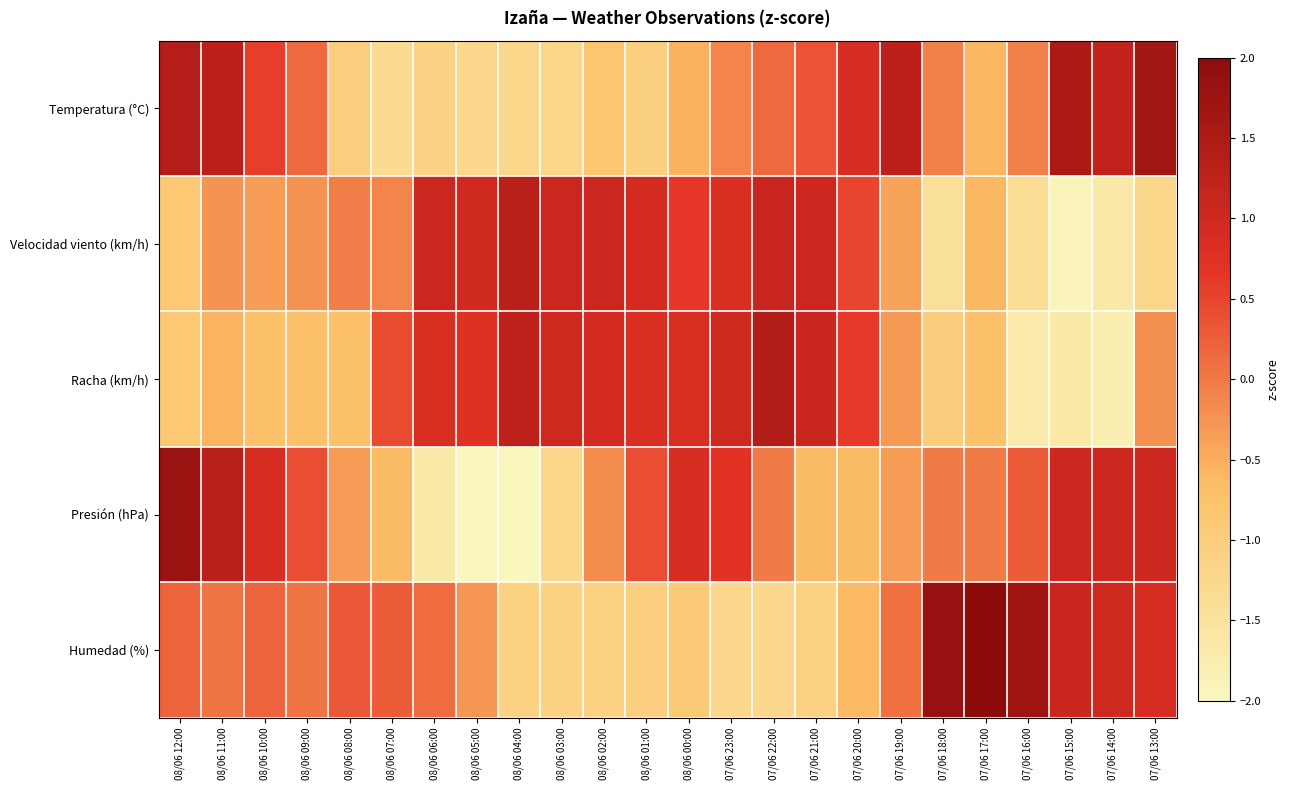

Reading left to right, what are all the values shown in this chart?

Temperatura (°C): 08/06 12:00=1.4	08/06 11:00=1.3	08/06 10:00=0.6	08/06 09:00=0.1	08/06 08:00=-1.0	08/06 07:00=-1.3	08/06 06:00=-1.1	08/06 05:00=-1.3	08/06 04:00=-1.2	08/06 03:00=-1.2	08/06 02:00=-0.8	08/06 01:00=-1.1	08/06 00:00=-0.5	07/06 23:00=-0.1	07/06 22:00=0.1	07/06 21:00=0.4	07/06 20:00=0.9	07/06 19:00=1.3	07/06 18:00=-0.1	07/06 17:00=-0.6	07/06 16:00=-0.1	07/06 15:00=1.5	07/06 14:00=1.2	07/06 13:00=1.7
Velocidad viento (km/h): 08/06 12:00=-0.9	08/06 11:00=-0.3	08/06 10:00=-0.3	08/06 09:00=-0.3	08/06 08:00=-0.1	08/06 07:00=-0.1	08/06 06:00=1.1	08/06 05:00=1.0	08/06 04:00=1.3	08/06 03:00=1.1	08/06 02:00=1.1	08/06 01:00=0.9	08/06 00:00=0.6	07/06 23:00=0.8	07/06 22:00=1.1	07/06 21:00=1.1	07/06 20:00=0.5	07/06 19:00=-0.4	07/06 18:00=-1.4	07/06 17:00=-0.6	07/06 16:00=-1.4	07/06 15:00=-1.9	07/06 14:00=-1.6	07/06 13:00=-1.2
Racha (km/h): 08/06 12:00=-0.9	08/06 11:00=-0.6	08/06 10:00=-0.7	08/06 09:00=-0.7	08/06 08:00=-0.7	08/06 07:00=0.4	08/06 06:00=0.8	08/06 05:00=0.8	08/06 04:00=1.3	08/06 03:00=1.0	08/06 02:00=0.9	08/06 01:00=0.8	08/06 00:00=0.8	07/06 23:00=1.0	07/06 22:00=1.4	07/06 21:00=1.1	07/06 20:00=0.6	07/06 19:00=-0.3	07/06 18:00=-1.0	07/06 17:00=-0.7	07/06 16:00=-1.7	07/06 15:00=-1.6	07/06 14:00=-1.8	07/06 13:00=-0.2
Presión (hPa): 08/06 12:00=1.8	08/06 11:00=1.3	08/06 10:00=0.9	08/06 09:00=0.4	08/06 08:00=-0.3	08/06 07:00=-0.6	08/06 06:00=-1.7	08/06 05:00=-2.0	08/06 04:00=-2.0	08/06 03:00=-1.2	08/06 02:00=-0.2	08/06 01:00=0.4	08/06 00:00=0.9	07/06 23:00=0.7	07/06 22:00=-0.0	07/06 21:00=-0.6	07/06 20:00=-0.6	07/06 19:00=-0.3	07/06 18:00=-0.0	07/06 17:00=-0.0	07/06 16:00=0.3	07/06 15:00=1.0	07/06 14:00=1.0	07/06 13:00=1.0
Humedad (%): 08/06 12:00=0.2	08/06 11:00=0.0	08/06 10:00=0.2	08/06 09:00=0.0	08/06 08:00=0.3	08/06 07:00=0.3	08/06 06:00=0.1	08/06 05:00=-0.3	08/06 04:00=-1.1	08/06 03:00=-1.1	08/06 02:00=-1.1	08/06 01:00=-1.0	08/06 00:00=-0.9	07/06 23:00=-1.3	07/06 22:00=-1.3	07/06 21:00=-1.1	07/06 20:00=-0.6	07/06 19:00=0.1	07/06 18:00=1.8	07/06 17:00=2.0	07/06 16:00=1.7	07/06 15:00=1.1	07/06 14:00=1.0	07/06 13:00=0.9